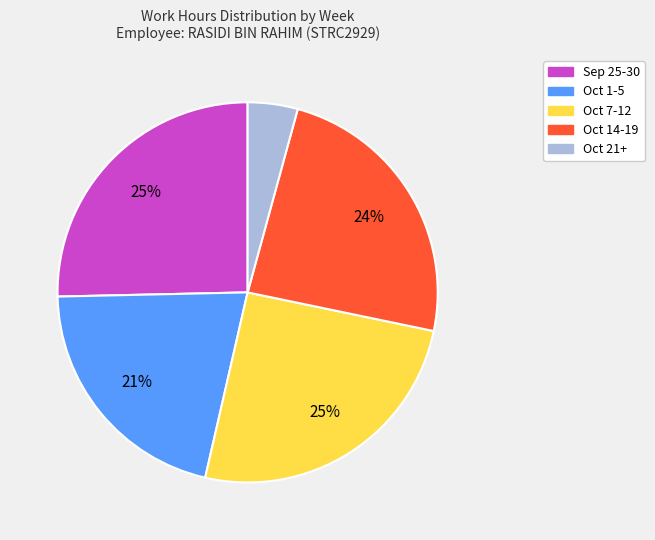

To the nearest percent, what is the difference between the largest and smallest slice percentages?

21%